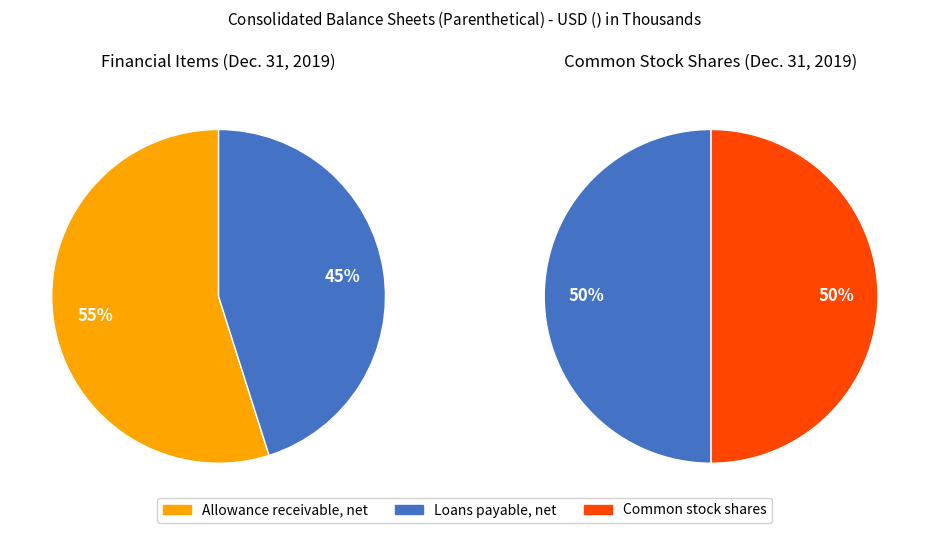

Count the number of slices in the pie.

4